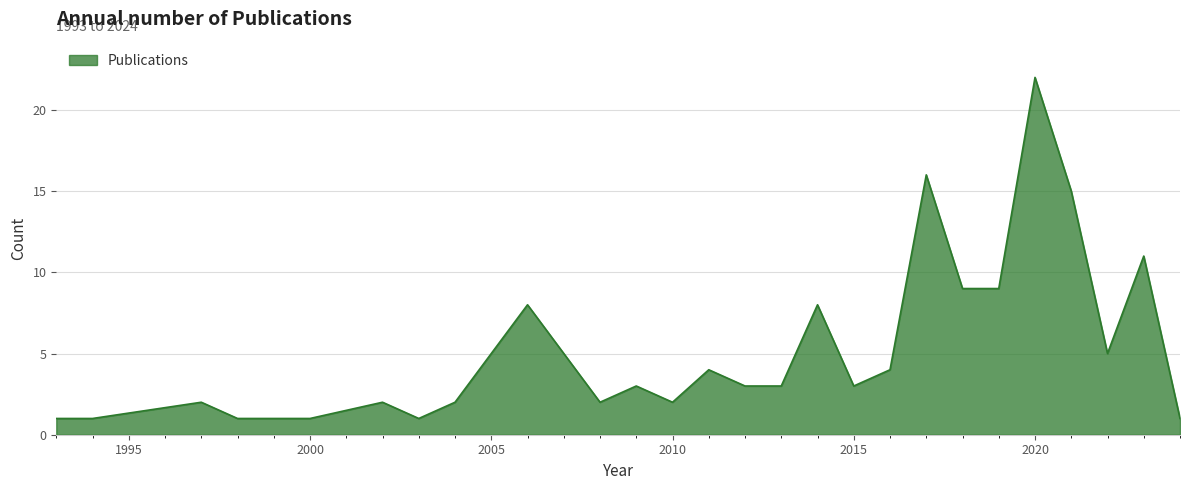

What is the maximum value shown in the chart?

22